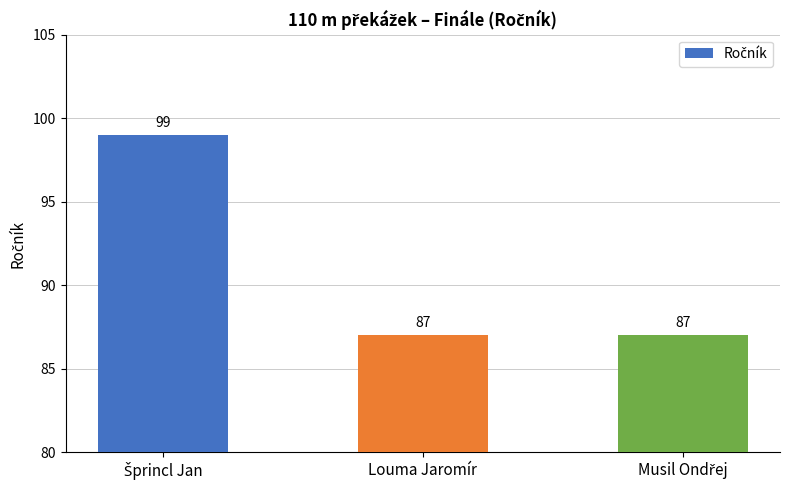

What is the difference between the maximum and second lowest values?

12